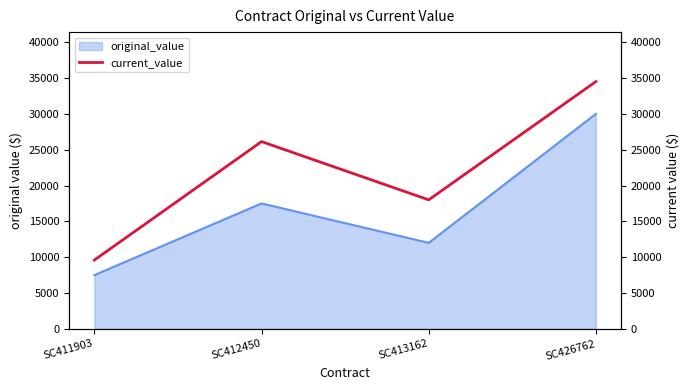

How many data points does each series have?

4